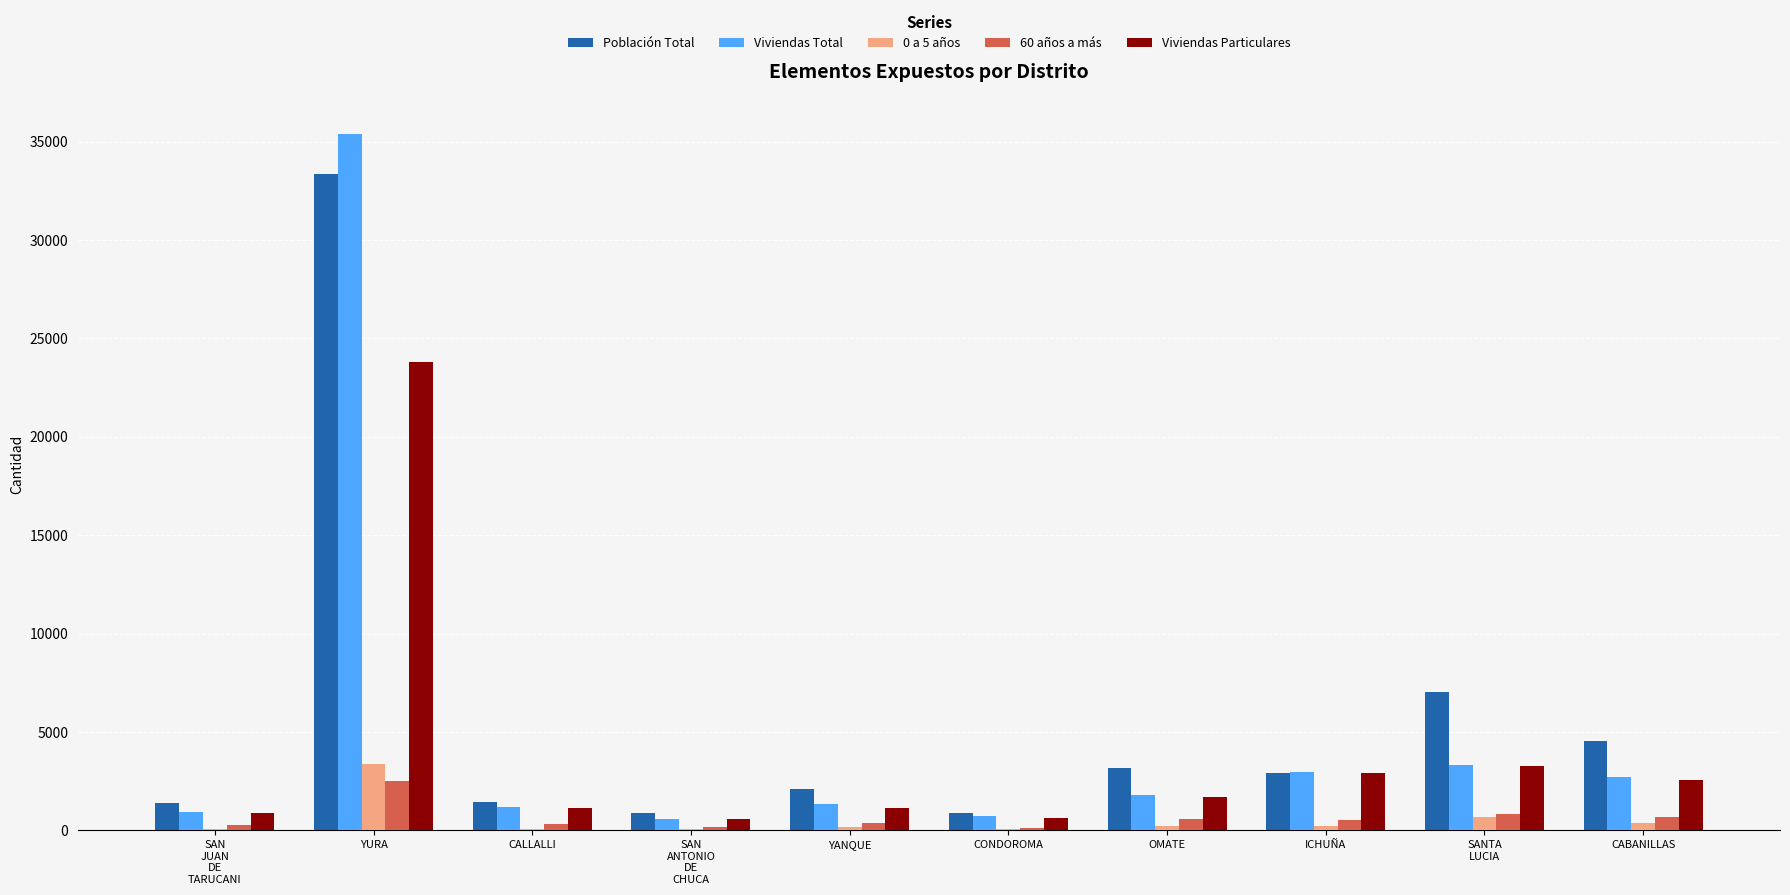

Which series changed the most between CALLALLI and ICHUÑA?

Viviendas Total